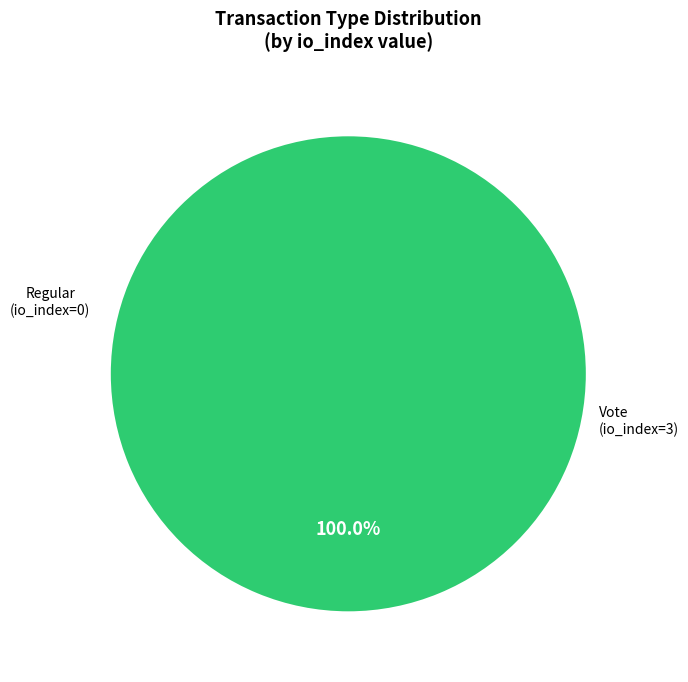

Which slice is the largest?

Vote